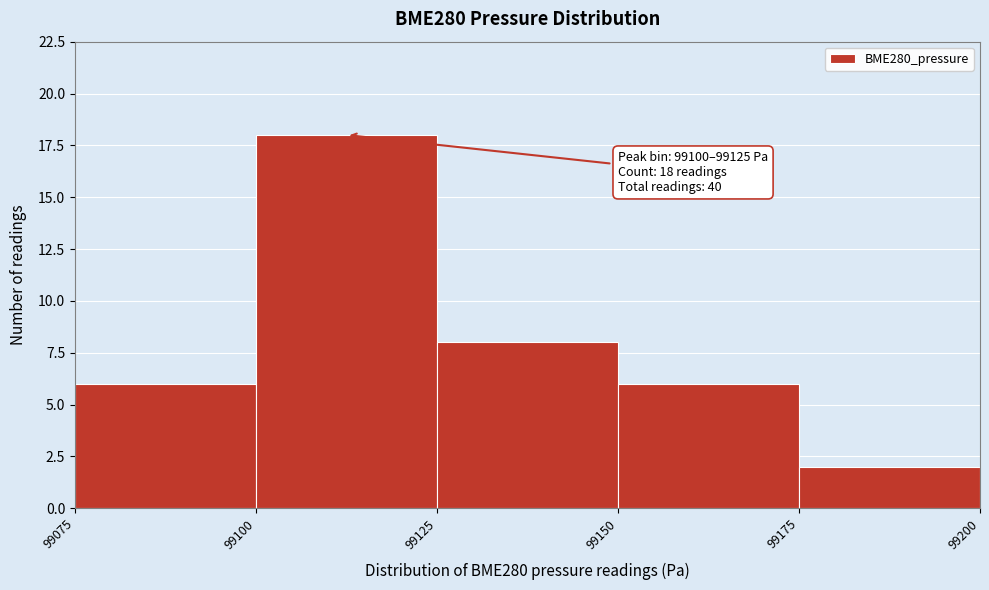

Over which range of the x-axis is the bar tallest?

99100 to 99125